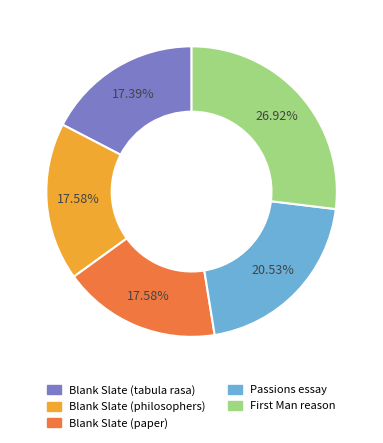

Is Blank Slate (paper) the majority of the pie?

No